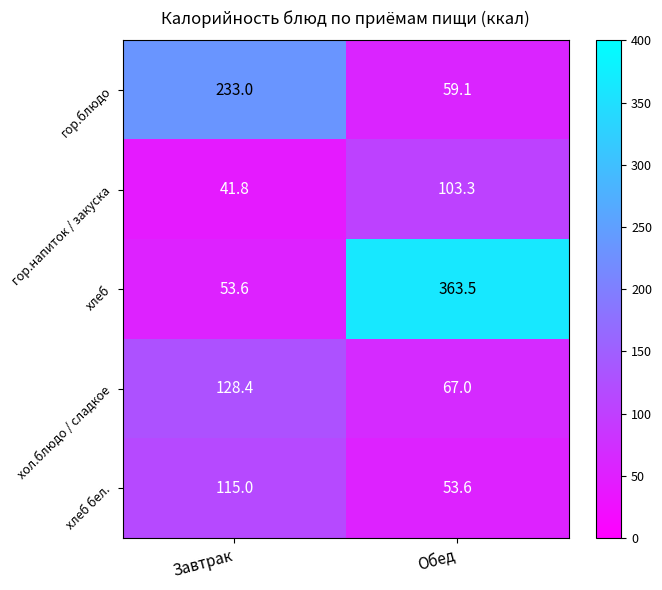

Between Завтрак and Обед, which series saw the biggest shift?

хлеб